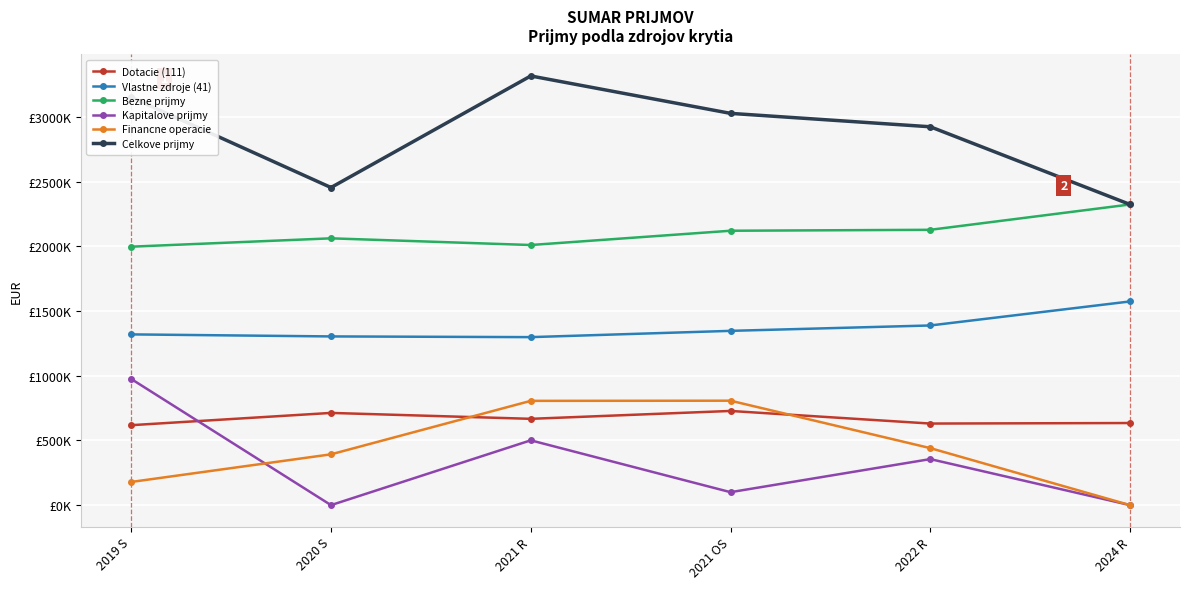

What is the difference between the maximum and second lowest values in the Bezne prijmy series?

313484.0